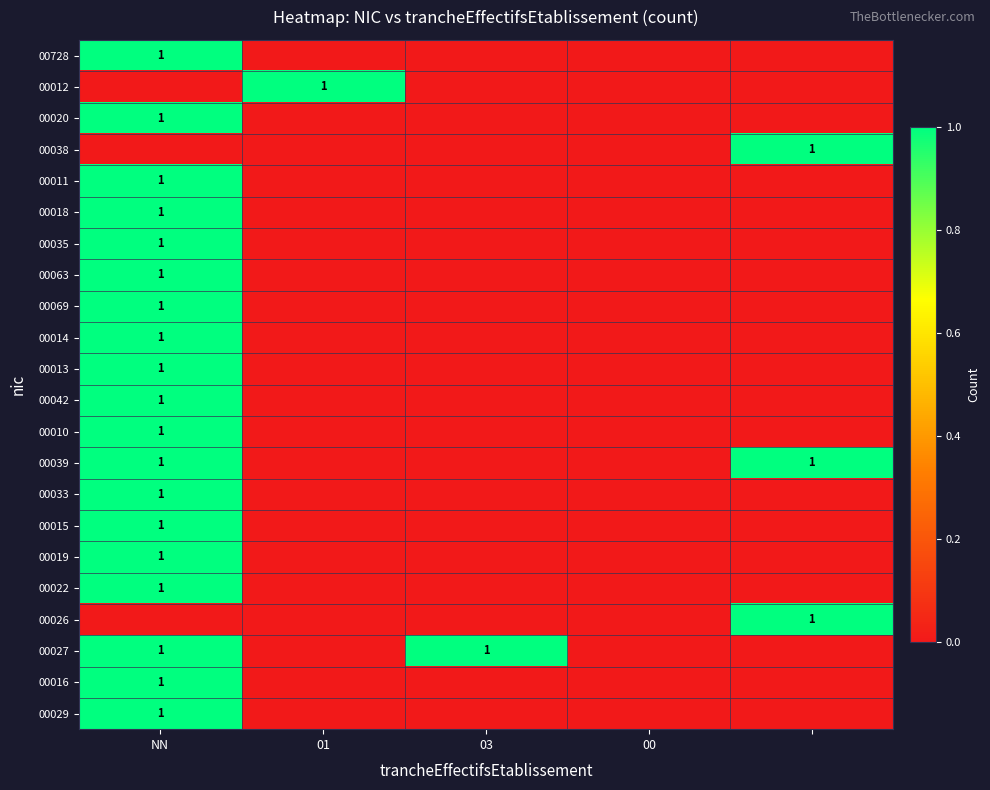

How many 00010 values are between 0 and 1?

5